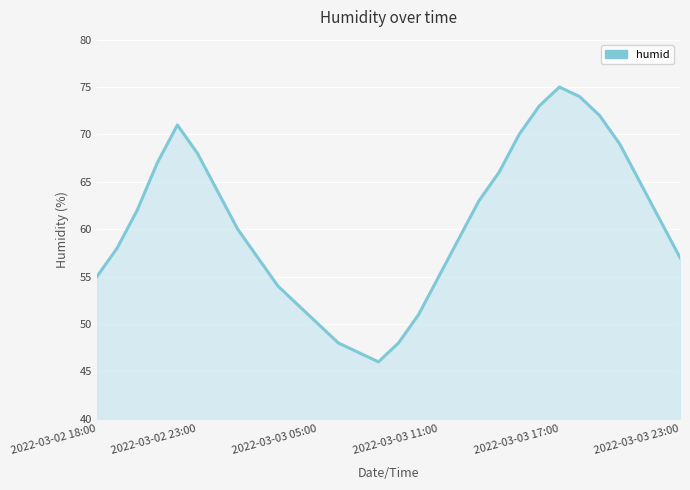

What is the minimum value shown in the chart?

46